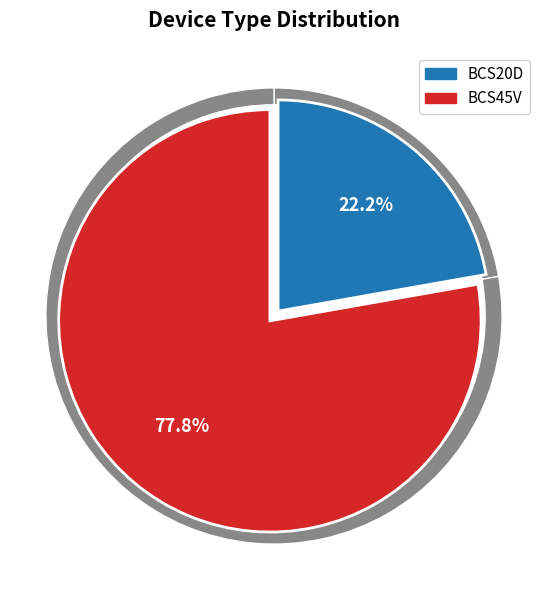

How many segments does this pie chart have?

2